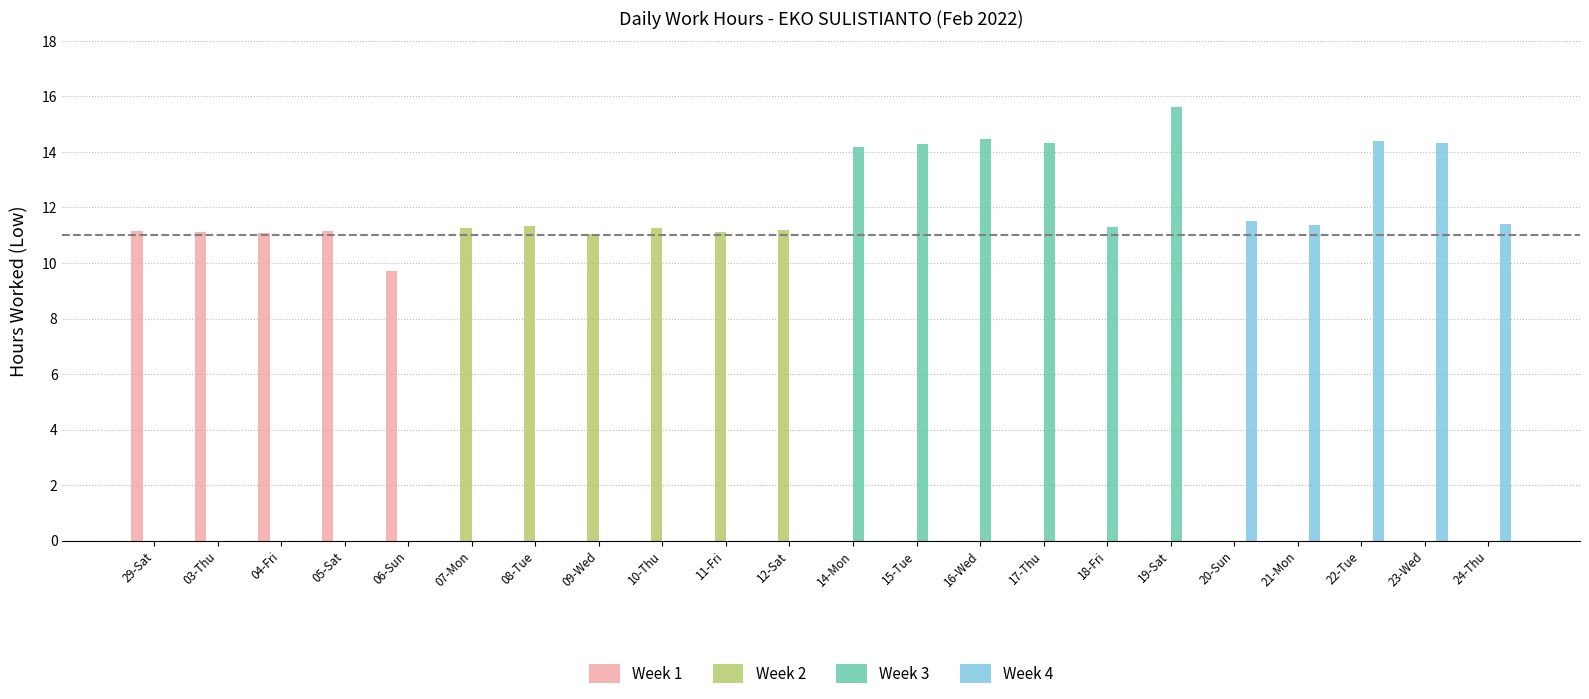

What is the label of the 4th bar from the right?

21-Mon